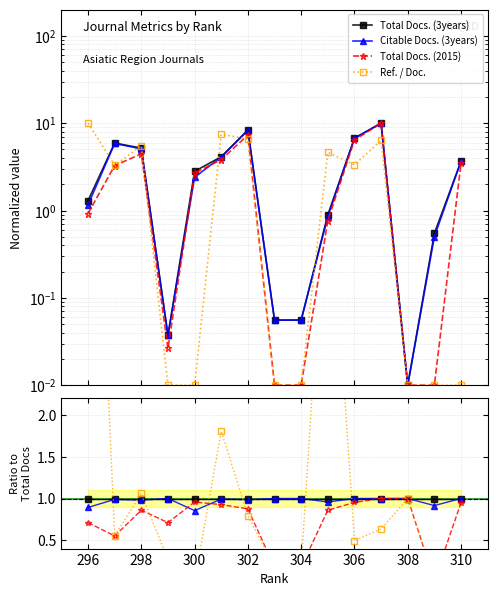

What are all the series names shown in the legend?

Total Docs. (3years), Citable Docs. (3years), Total Docs. (2015), Ref. / Doc.